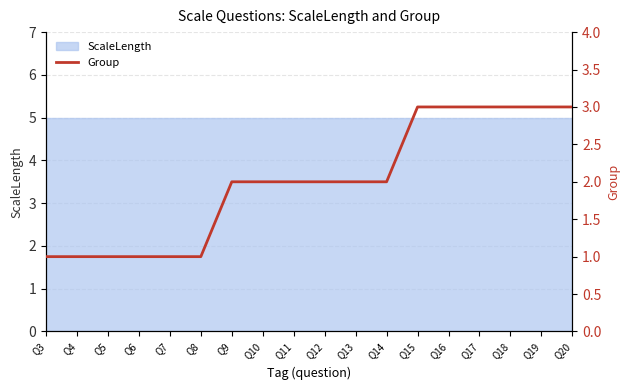

How many data points are above 2?

6